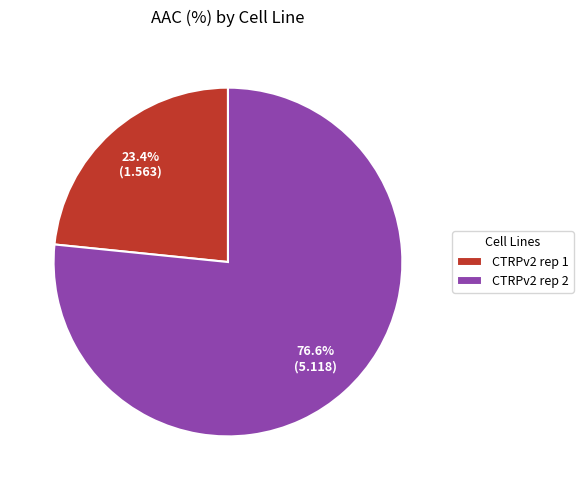

To the nearest percent, what portion does CTRPv2 rep 2 represent?

77%